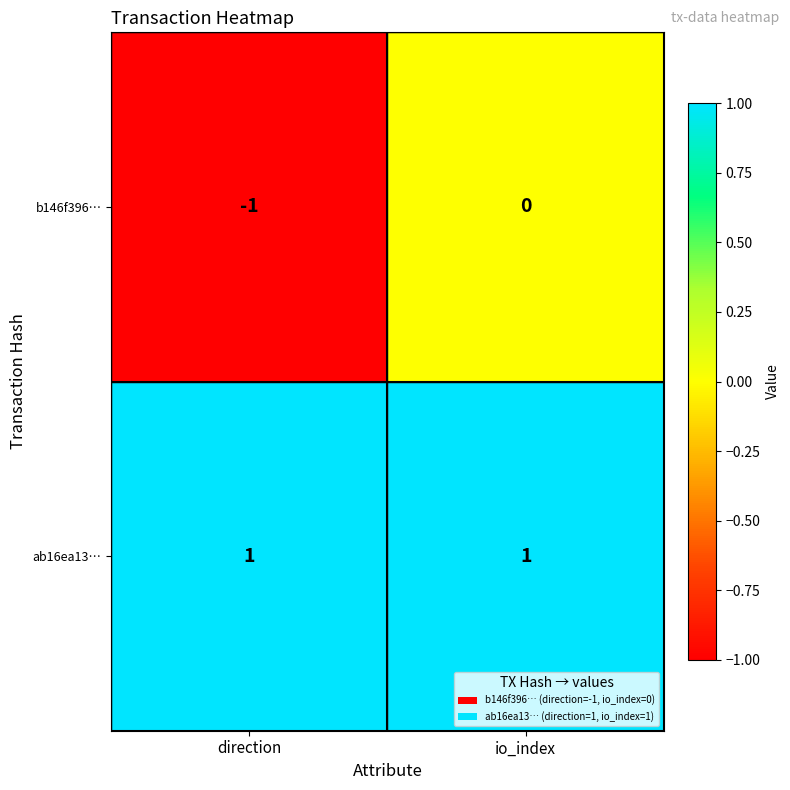

True or false: ab16ea13… has a value of 0 at io_index.

False